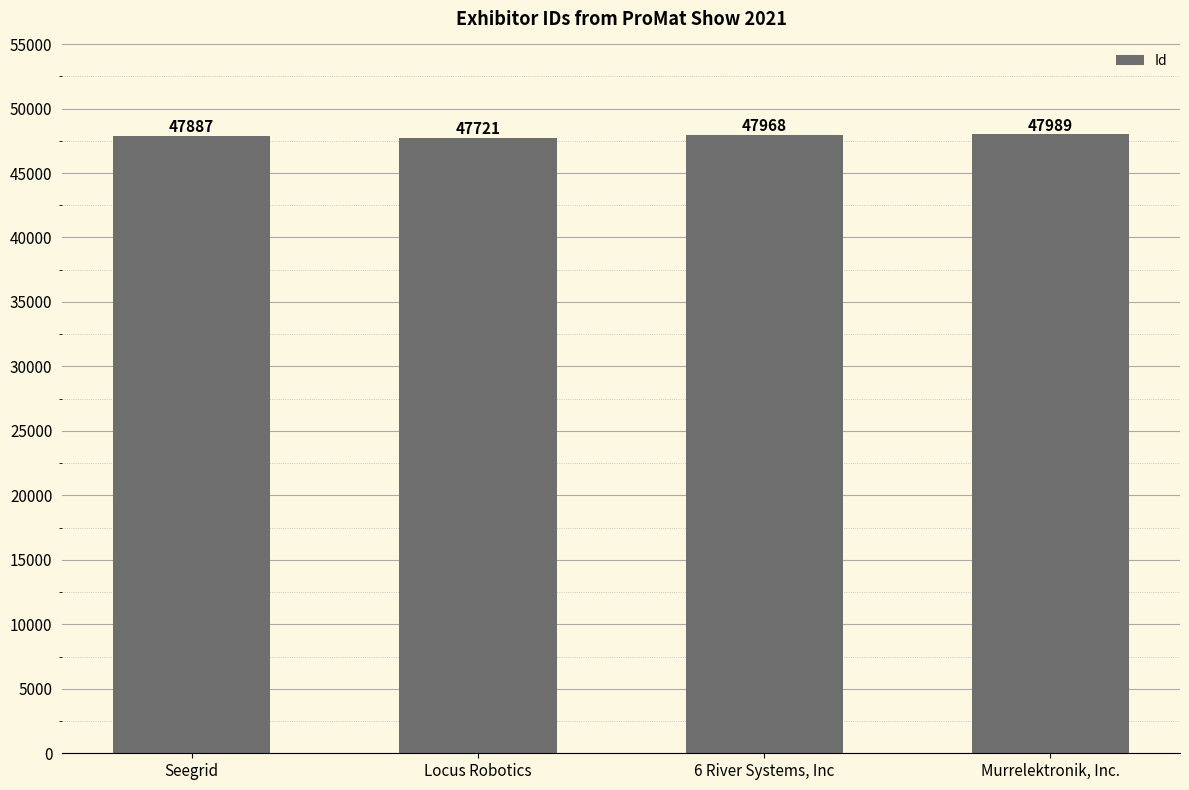

Reading left to right, transcribe all the data shown in this chart.

47887	47721	47968	47989